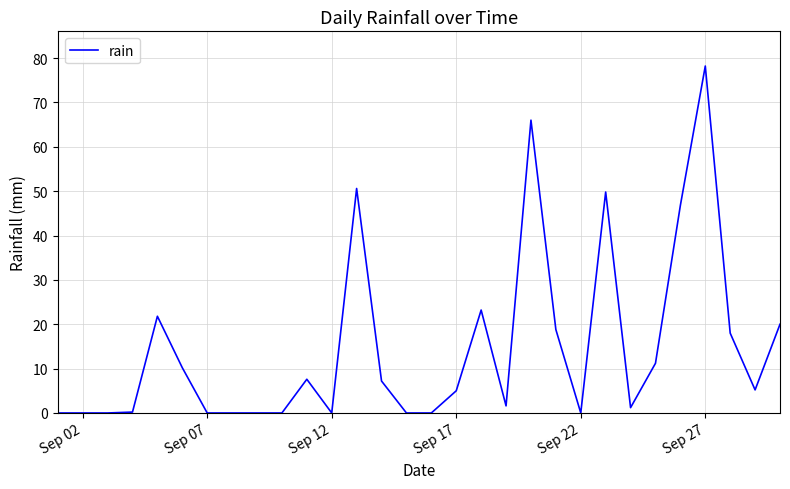

What is the maximum value shown in the chart?

78.2